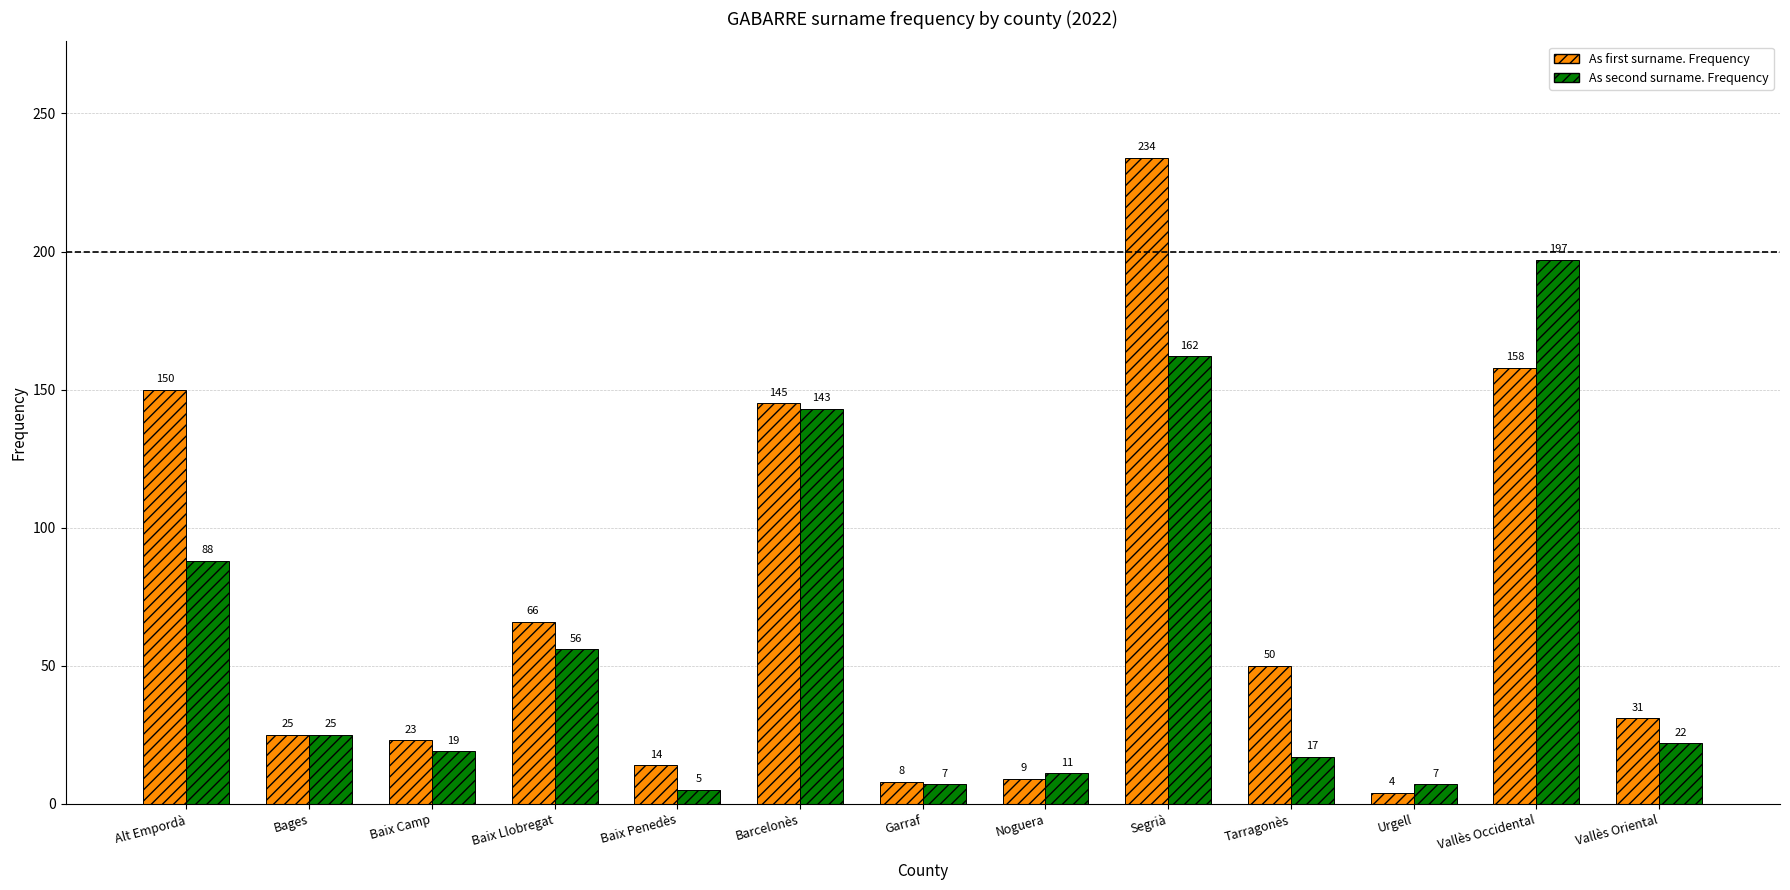

What is the sum of all As second surname. Frequency values?

759